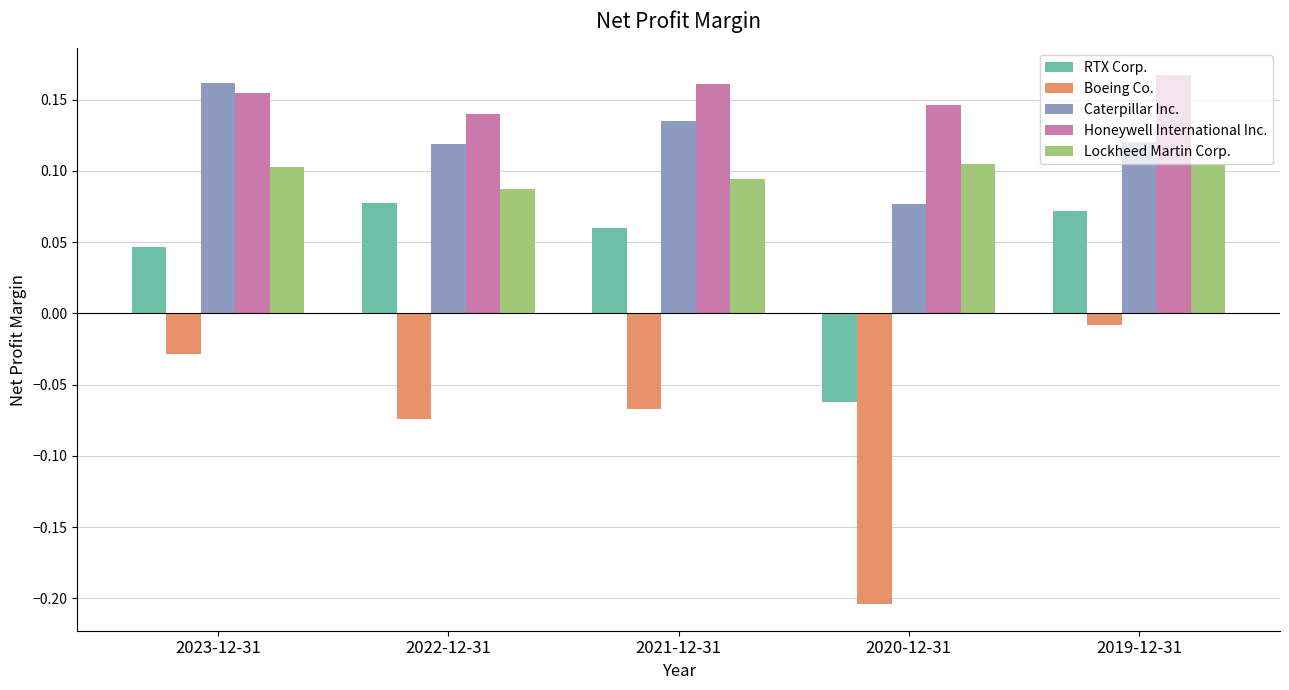

At 2021-12-31, list the series in order from largest to smallest.

Honeywell International Inc., Caterpillar Inc., Lockheed Martin Corp., RTX Corp., Boeing Co.